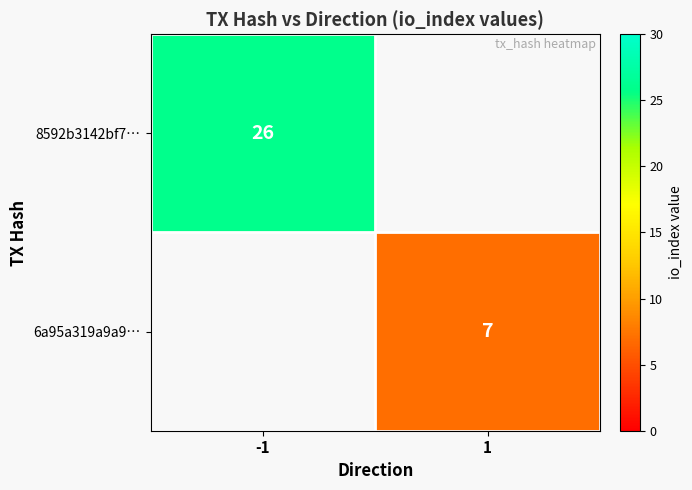

At how many categories does at least one series exceed 15?

1